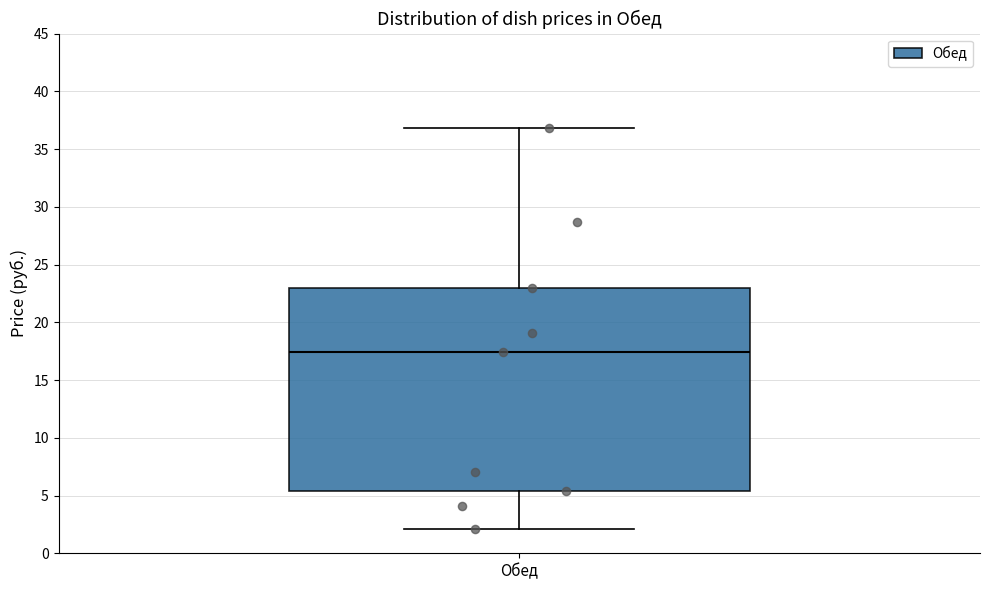

Where does the upper whisker of the box for Обед end on the y-axis? The values are not printed on the chart, so give them approximately, as read against the axis.

37.0